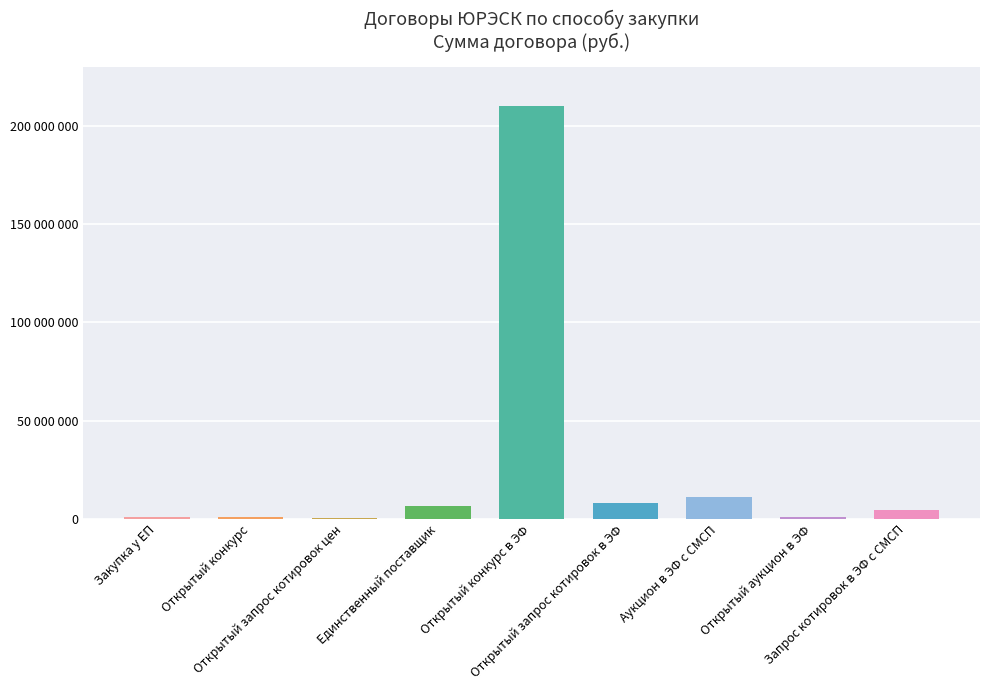

At which label is the value closest to 105084804?

Аукцион в ЭФ с СМСП